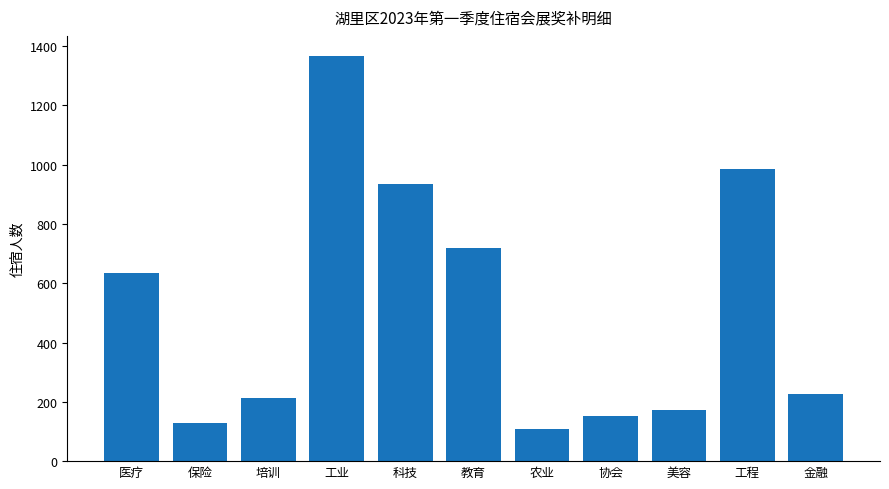

Between 金融 and 保险, which is larger?

金融